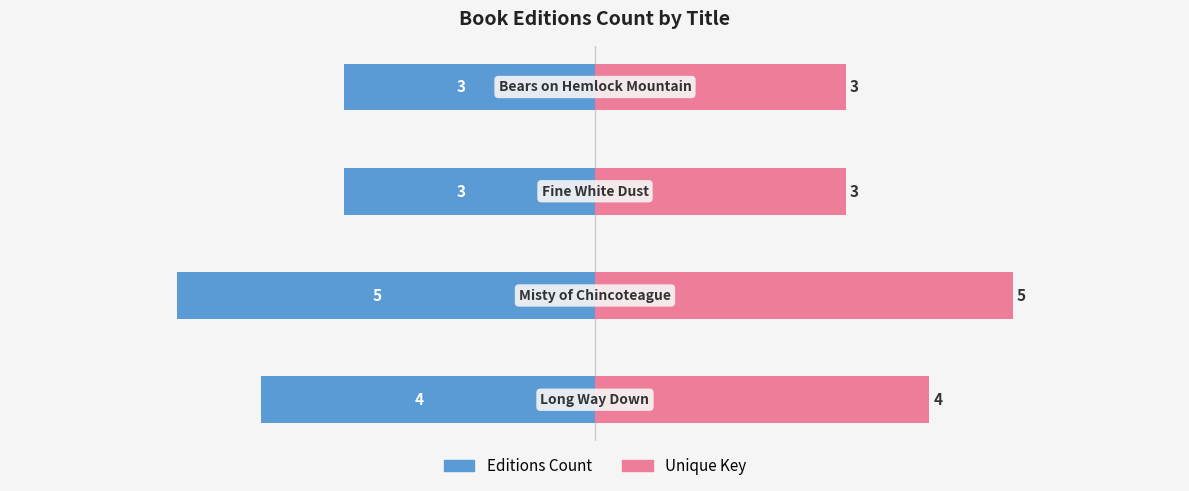

How many bars are there in each group?

2